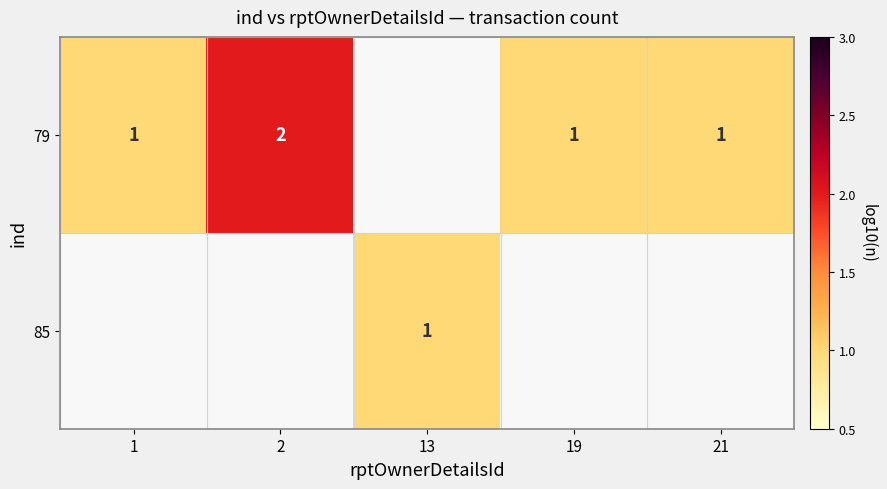

True or false: 85 has a value of 2 at 13.

False